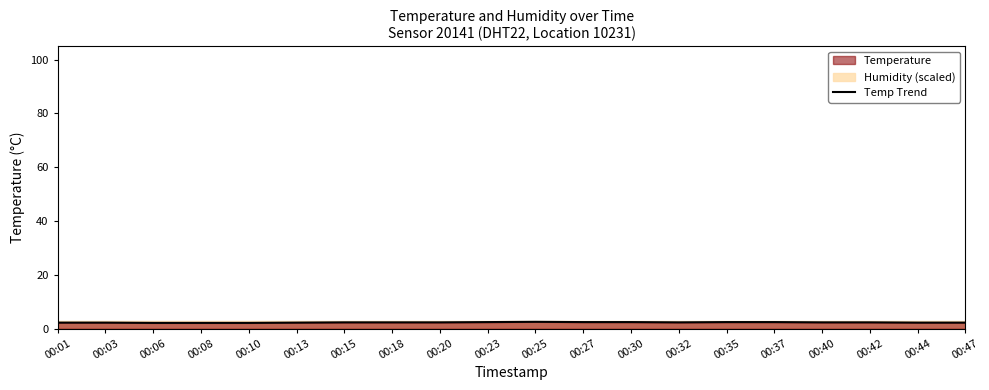

Between 00:44 and 00:40, which is larger?

00:40